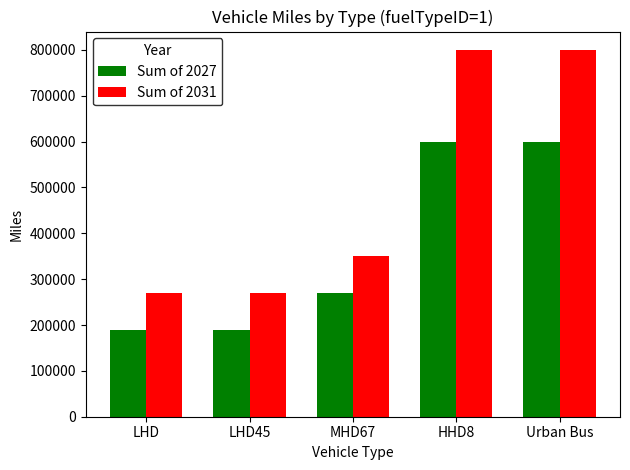

Does the chart contain any negative values?

No